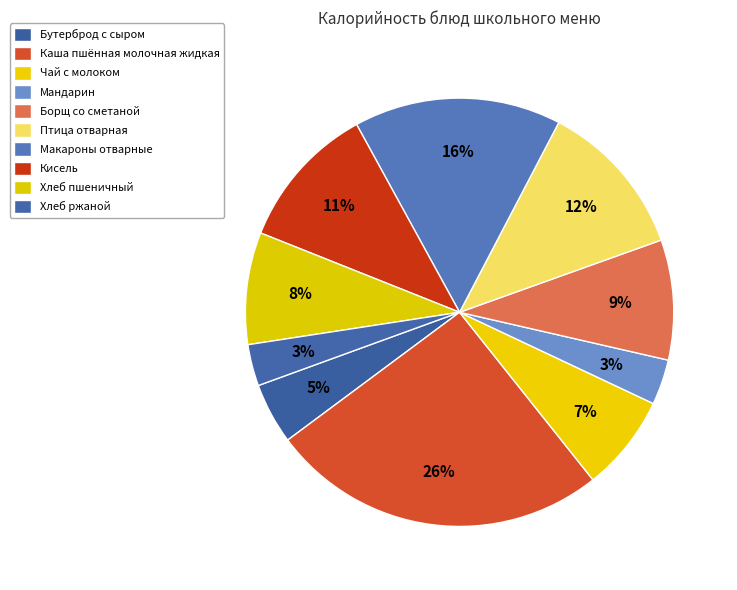

Between Бутерброд с сыром and Кисель, which is larger?

Кисель